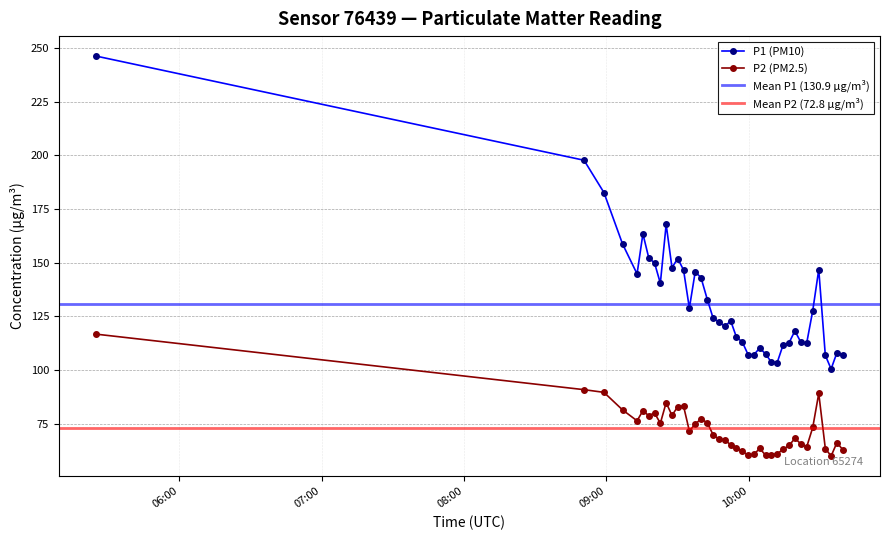

What is the value of the P1 point at the 15th from the left?

145.7